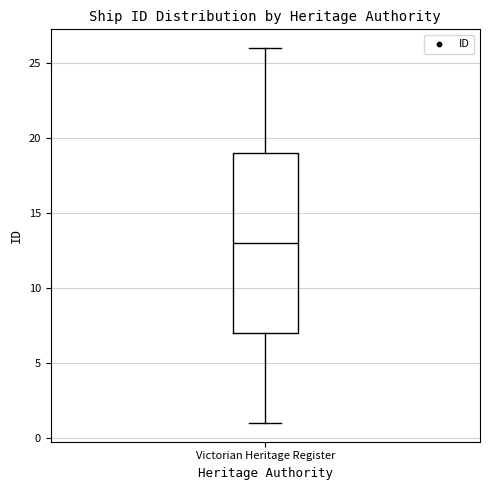

Transcribe this box plot: give where the median line is, the range the box spans, and where the two whiskers end, as read against the y-axis. The values are not printed on the chart, so give them approximately, as read against the axis.

median 13, box 7 to 19, whiskers 1 to 26